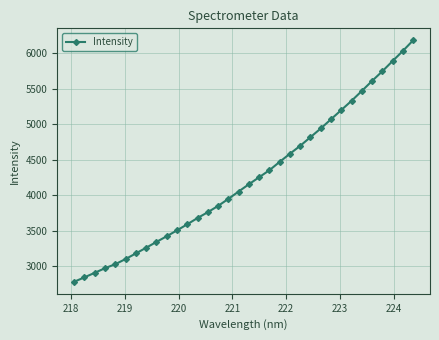

What is the value of the 3rd point from the left?

2911.5